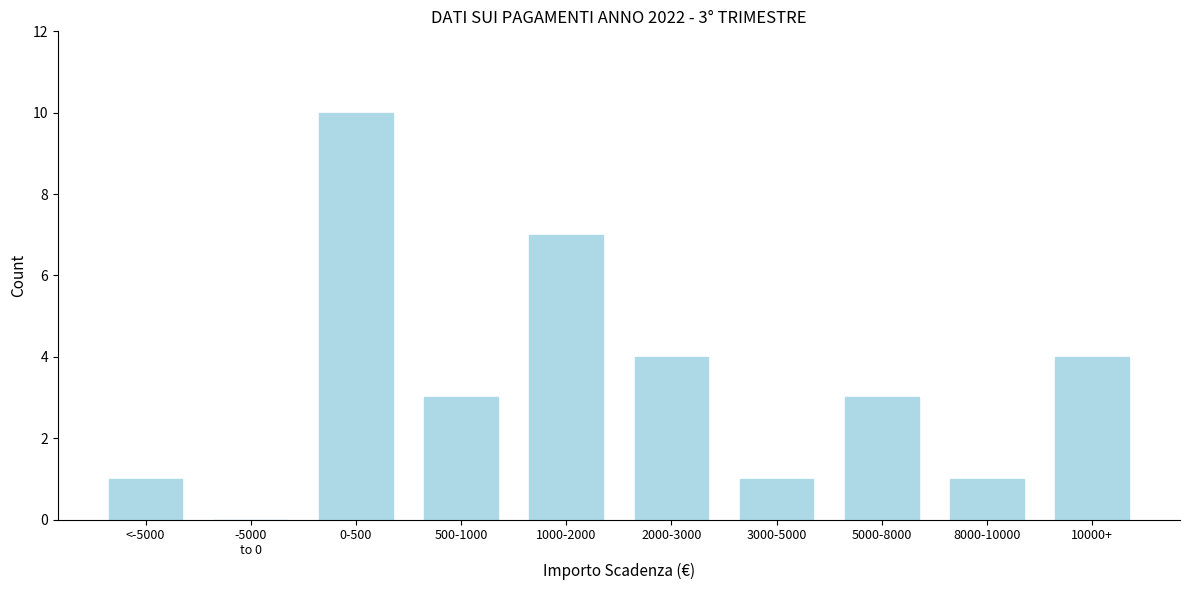

Which label corresponds to the largest value in the chart?

0-500